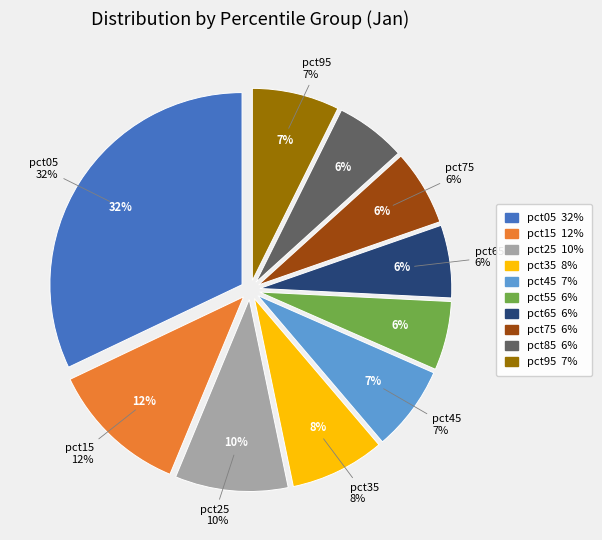

Is there any slice that represents more than half of the pie?

No